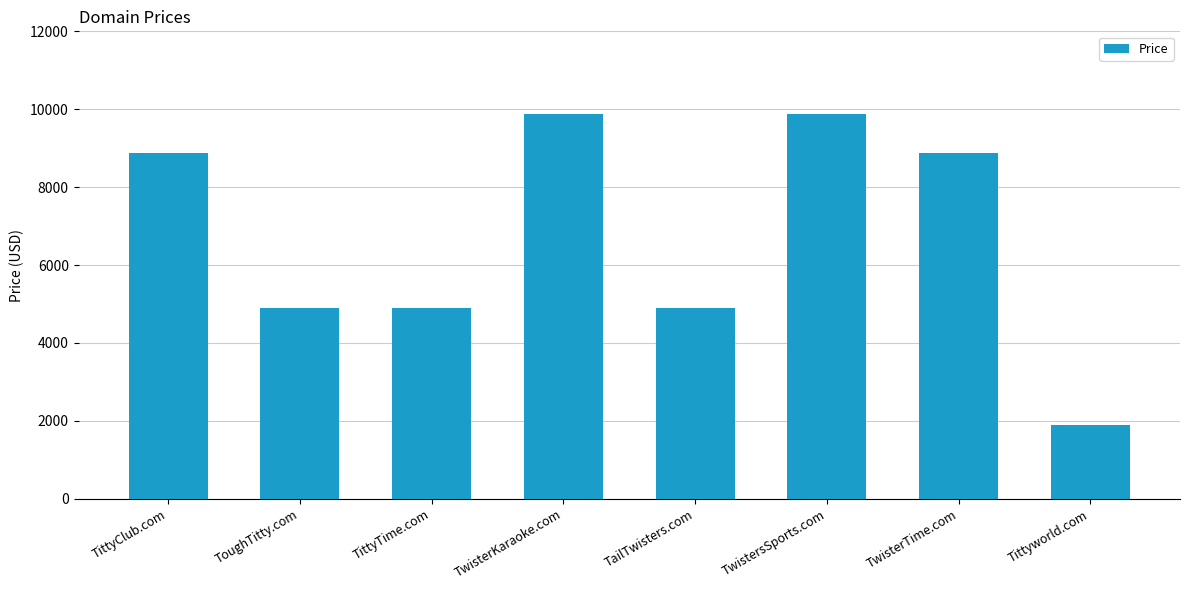

What is the sum of the values at TailTwisters.com and TittyTime.com?

9776